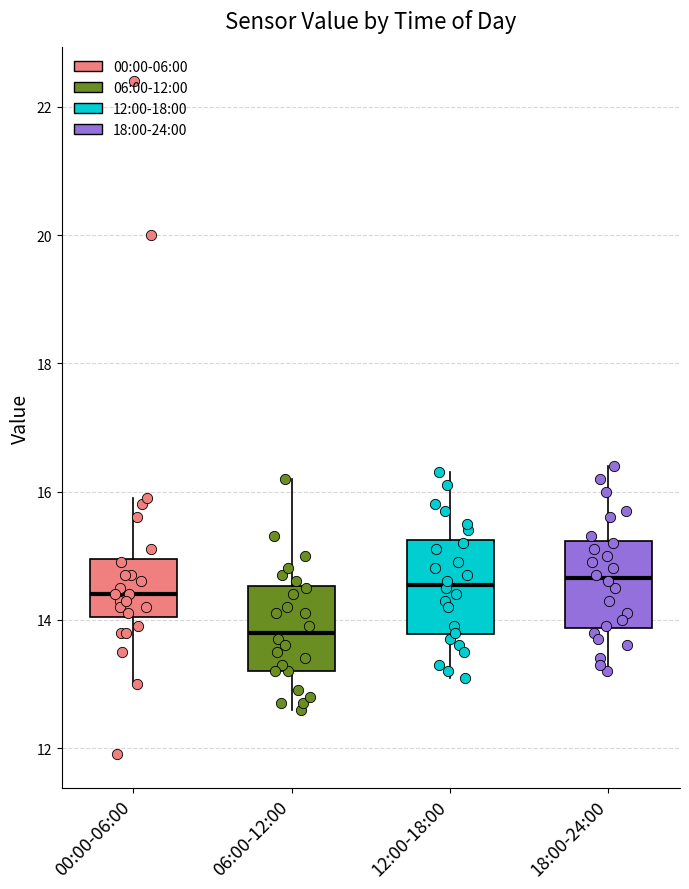

Where is the upper edge of the box for 12:00-18:00 on the y-axis? The values are not printed on the chart, so give them approximately, as read against the axis.

15.2